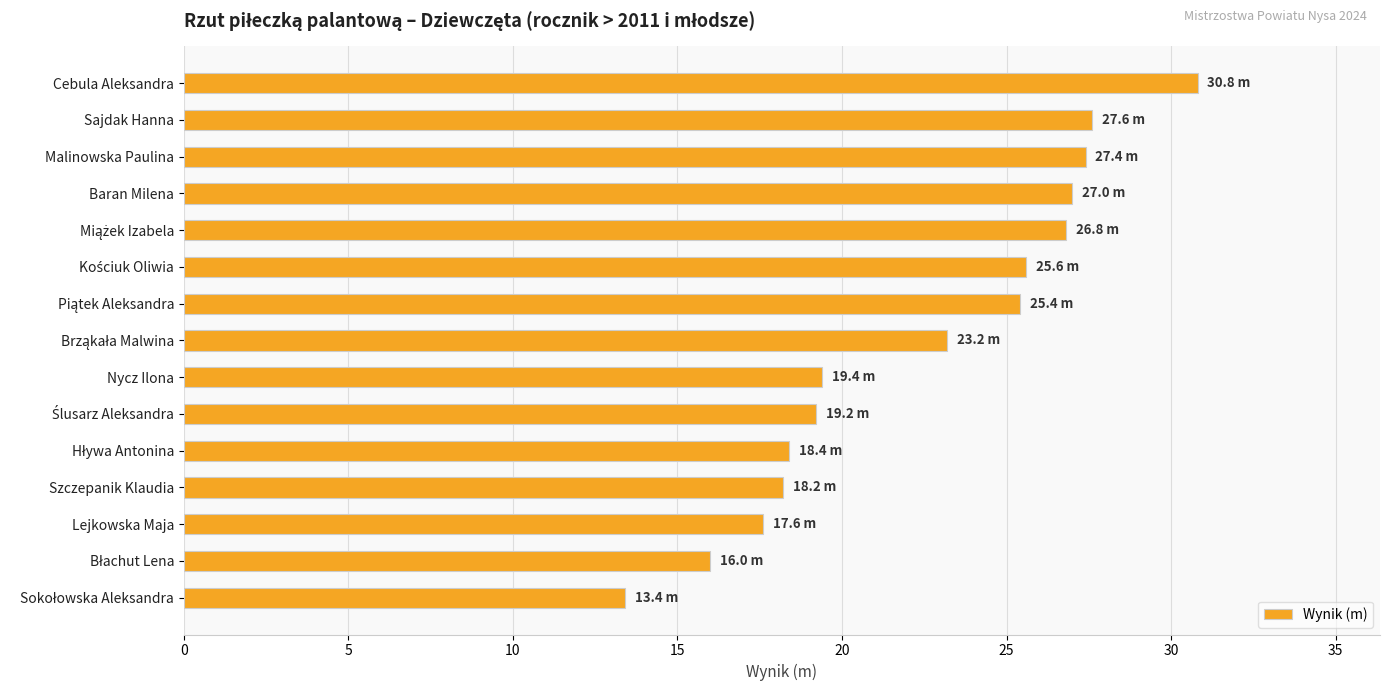

Approximately how many times larger is the value at Nycz Ilona compared to Cebula Aleksandra?

0.6